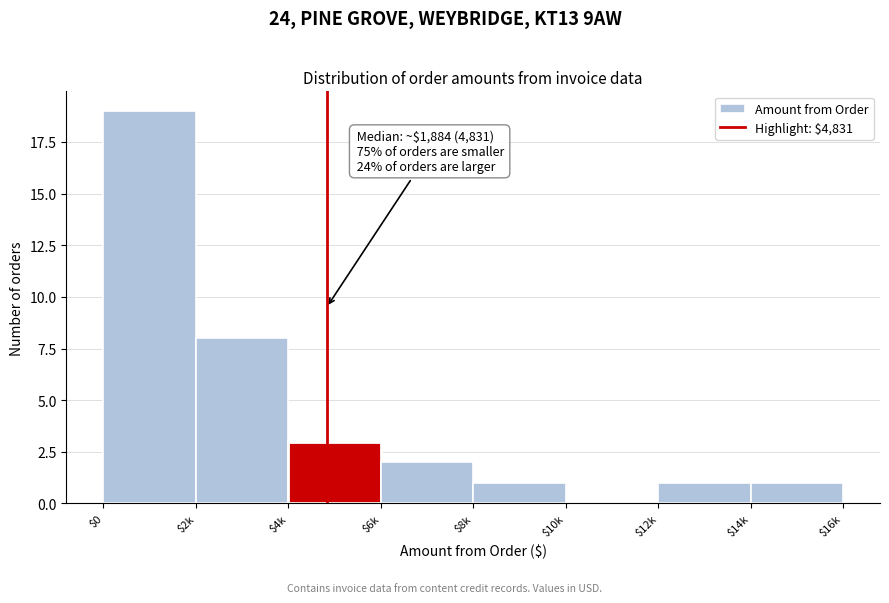

What is the sum of all values?

35